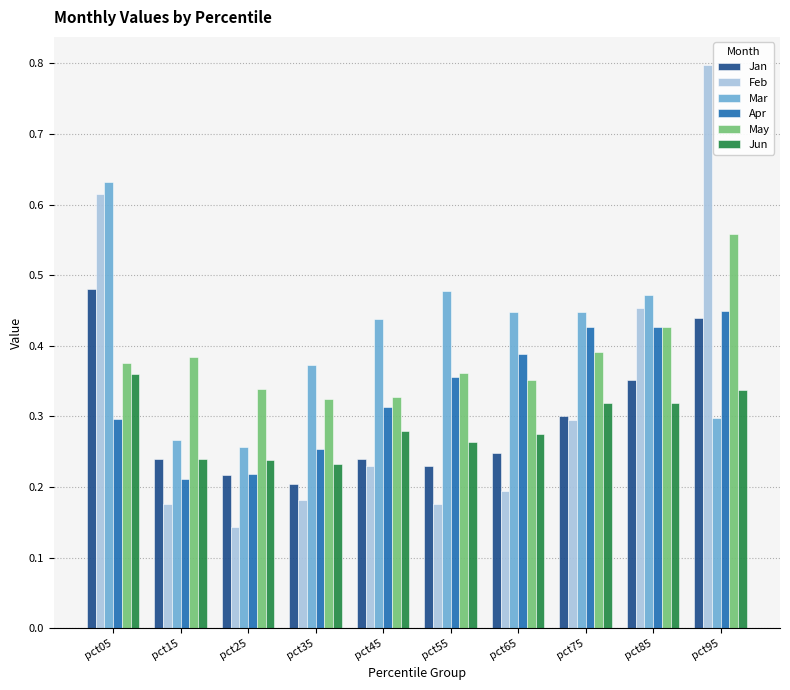

What is the sum of all May values?

3.8